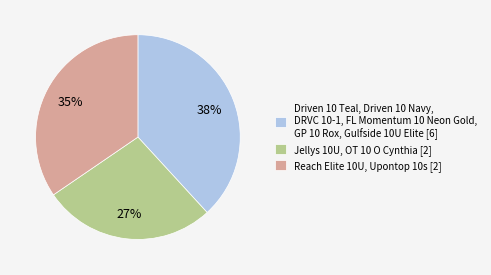

Which slice is the largest?

Driven 10 Teal, Driven 10 Navy, DRVC 10-1, FL Momentum 10 Neon Gold, GP 10 Rox, Gulfside 10U Elite [6]